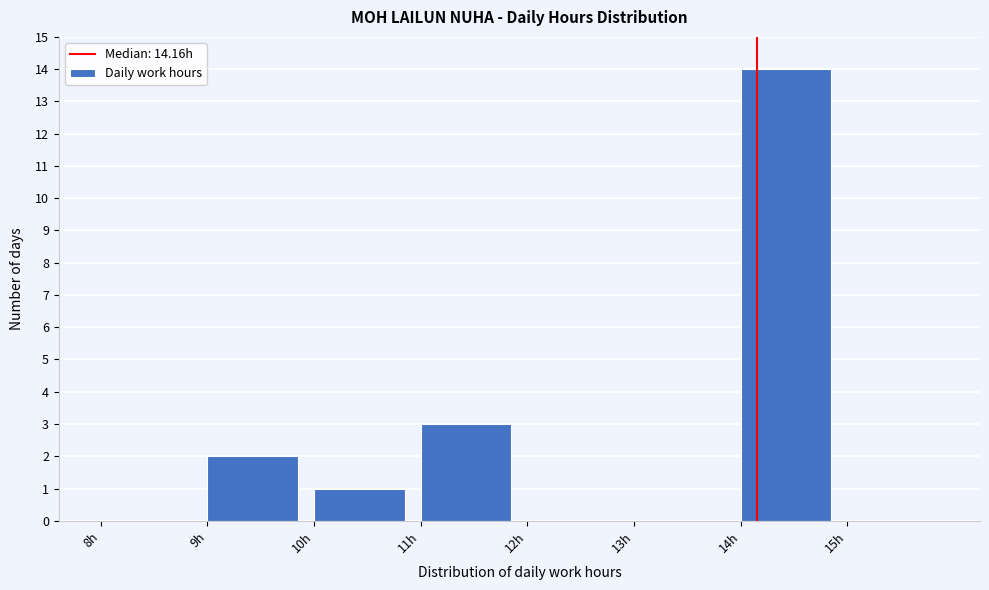

Over which range of the x-axis is the bar tallest?

14 to 15